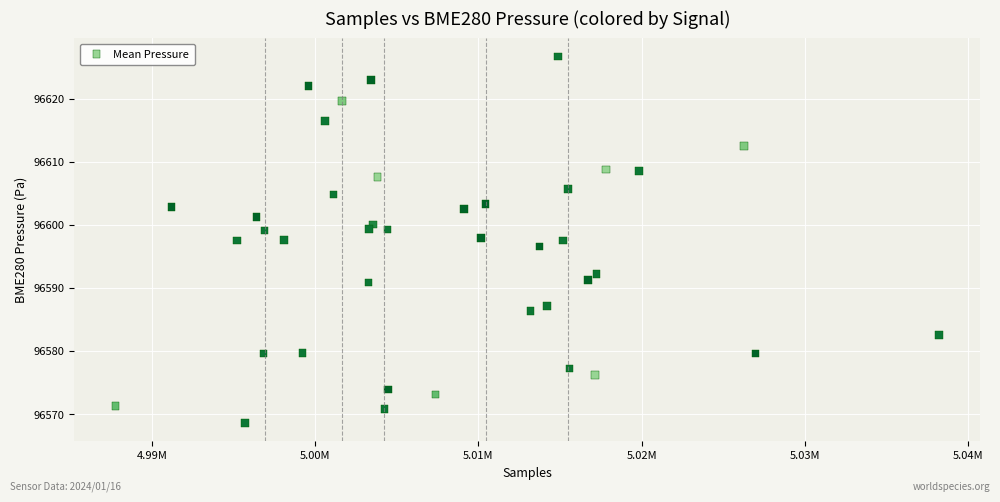

What is the range of Y values (max minus min)?

58.2